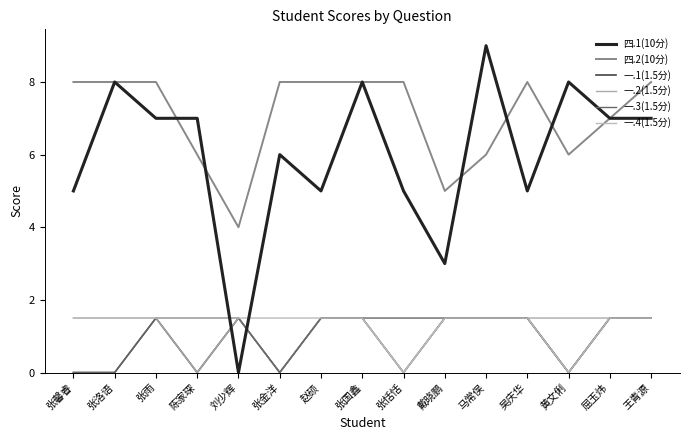

Is it true that 一.2(1.5分) equals 2.4 at 张洛语?

False